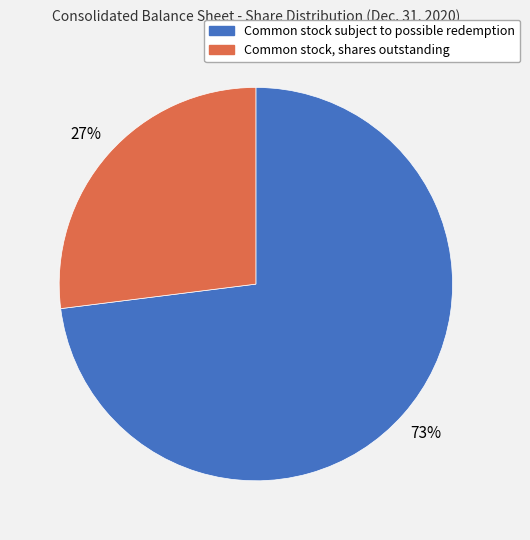

What is the ratio of the value at Common stock subject to possible redemption to the value at Common stock, shares outstanding?

2.7